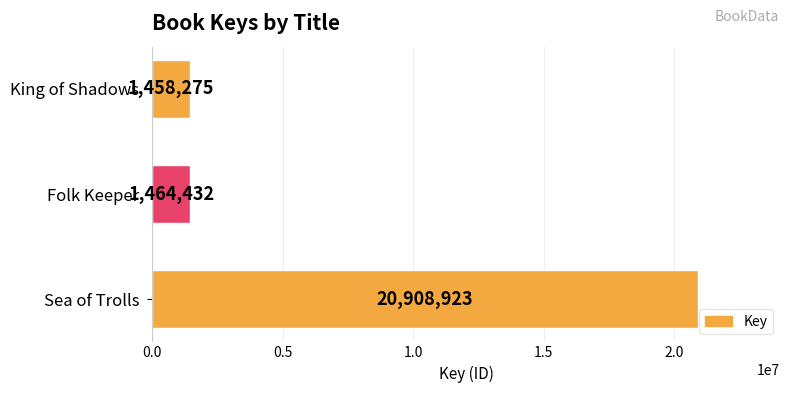

The chart shows a value of 20908923 at Sea of Trolls. True or false?

True